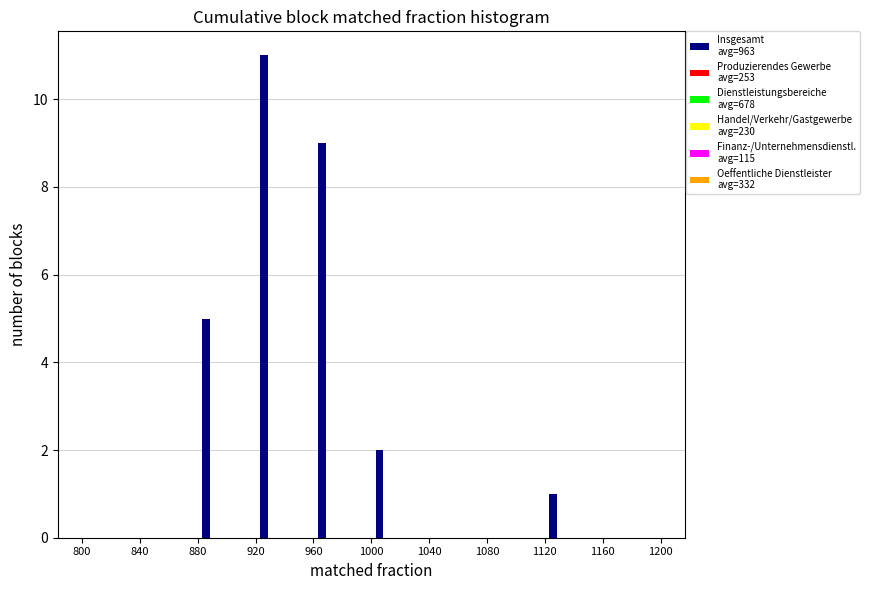

Reading left to right, list all the values displayed in this chart.

800=0	840=0	880=5	920=11	960=9	1000=2	1040=0	1080=0	1120=1	1160=0